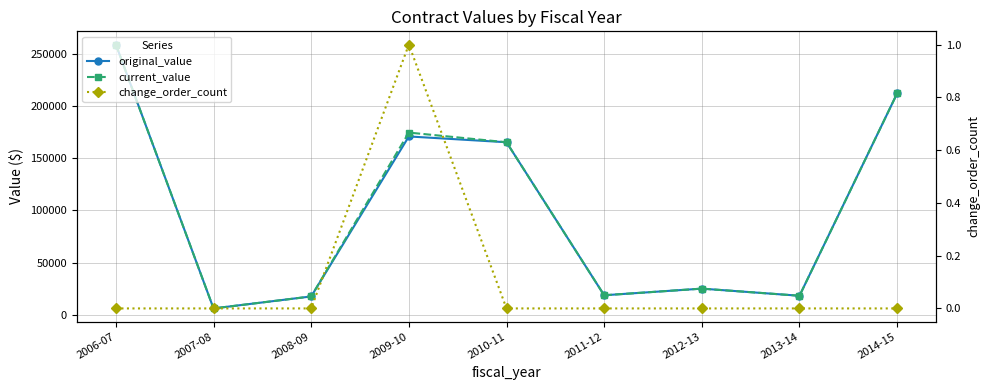

True or false: change_order_count has more than 0 points higher than both neighbors.

True